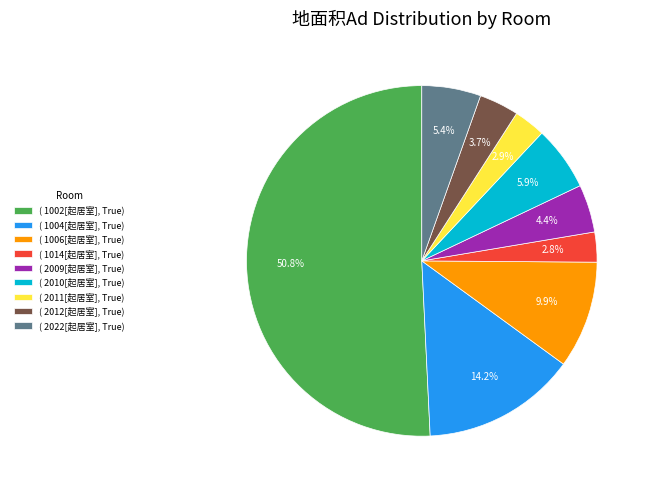

Does ( 2012[起居室], True) represent more than half of the total?

No